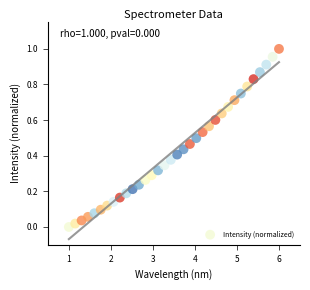

What is the range of X values (max minus min)?

5.0